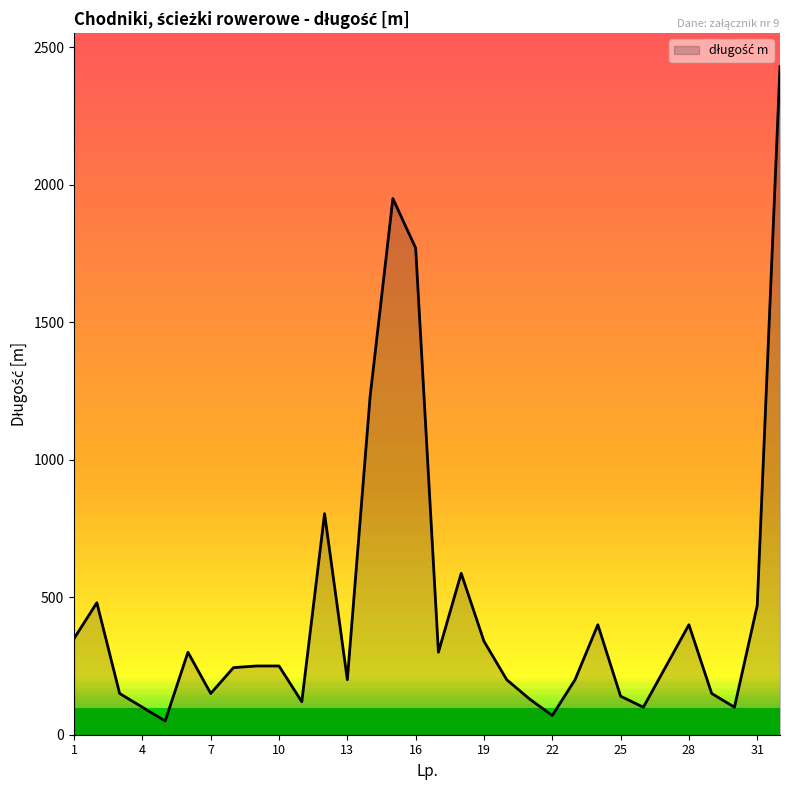

How many lines are shown in the chart?

1